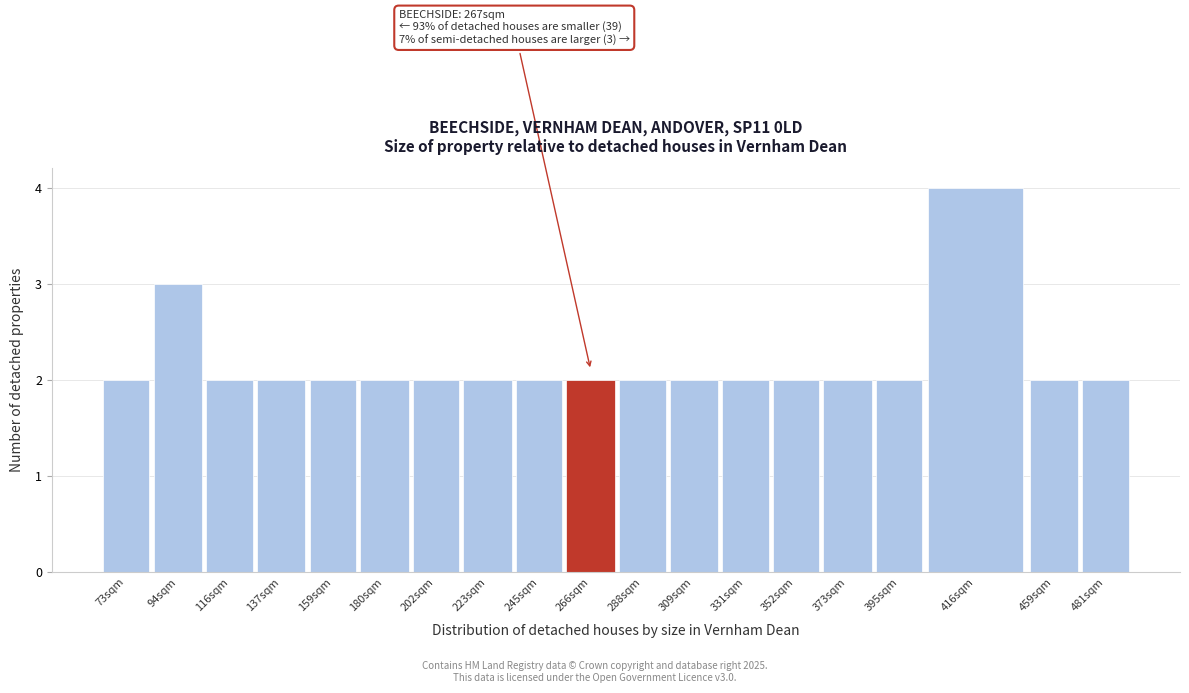

Reading left to right, transcribe all the data shown in this chart.

2	3	2	2	2	2	2	2	2	2	2	2	2	2	2	2	4	2	2